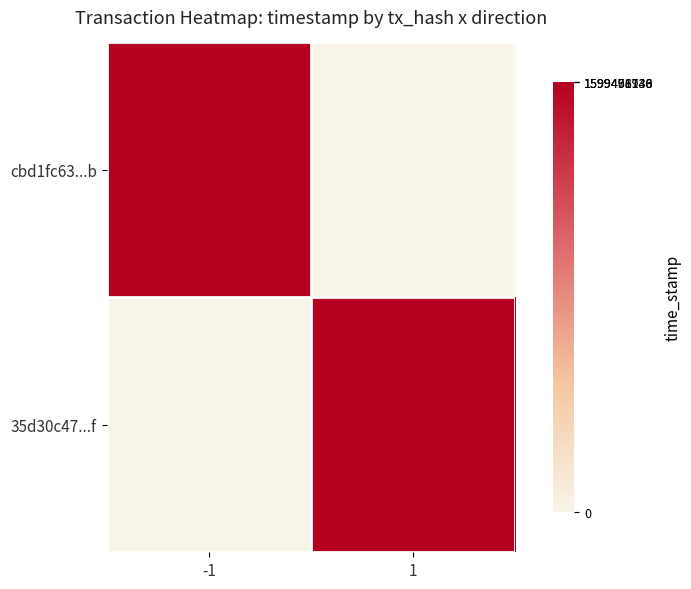

At -1, list the series in order from largest to smallest.

cbd1fc63...b, 35d30c47...f